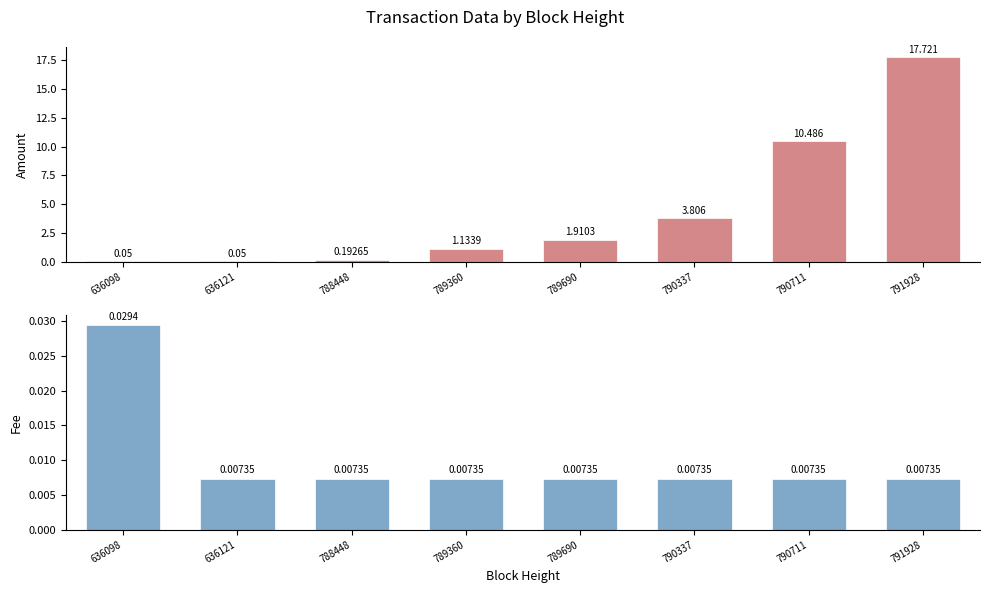

How many distinct data groups are displayed?

2